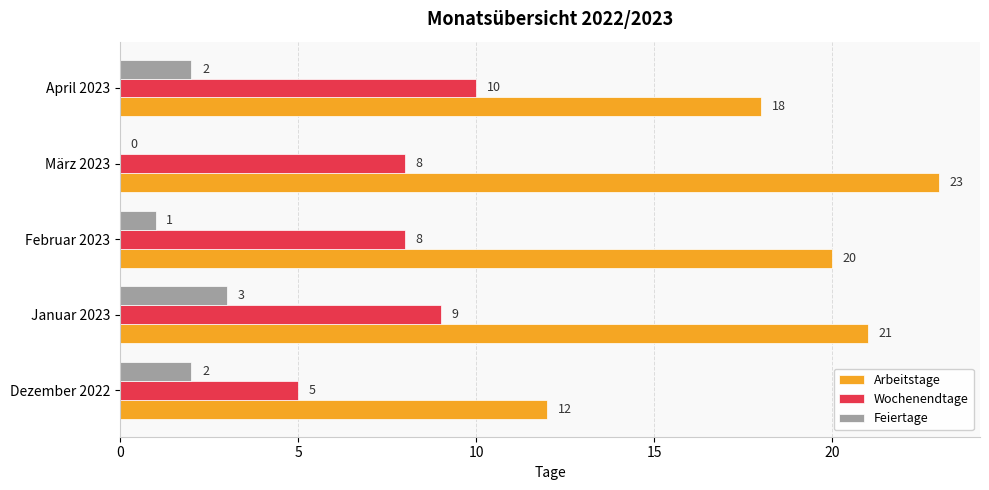

What is the total value across all series at April 2023?

30